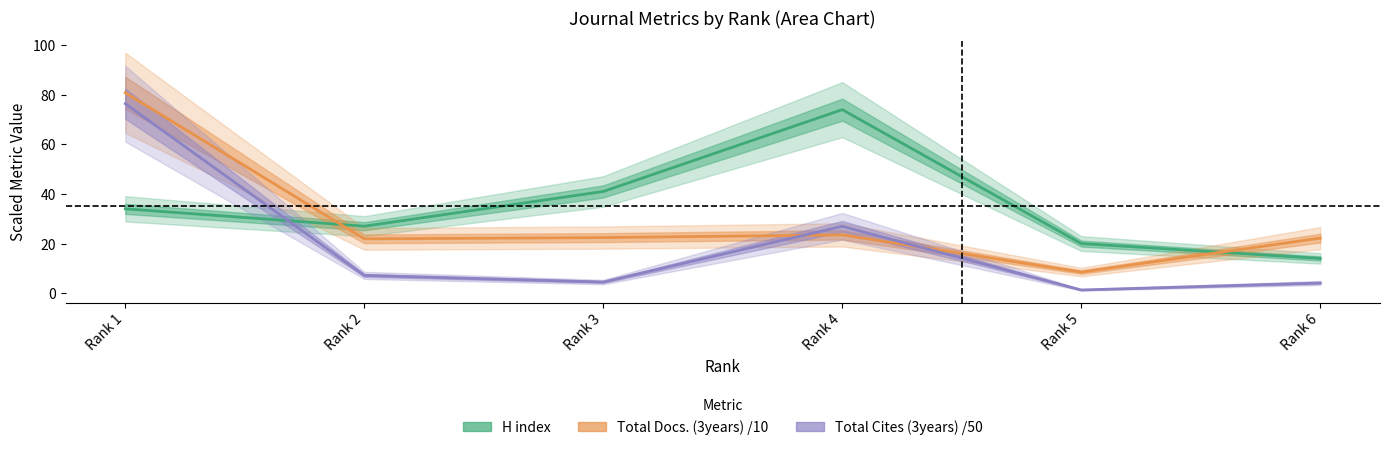

What is the sum of the H index values at Rank 4 and Rank 1?

108.0